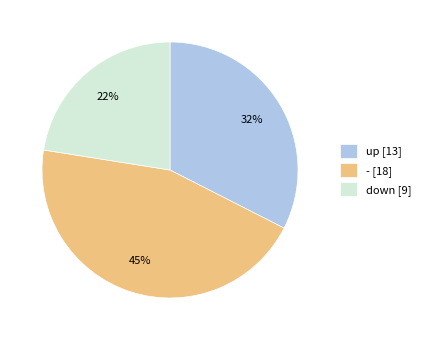

How many segments does this pie chart have?

3